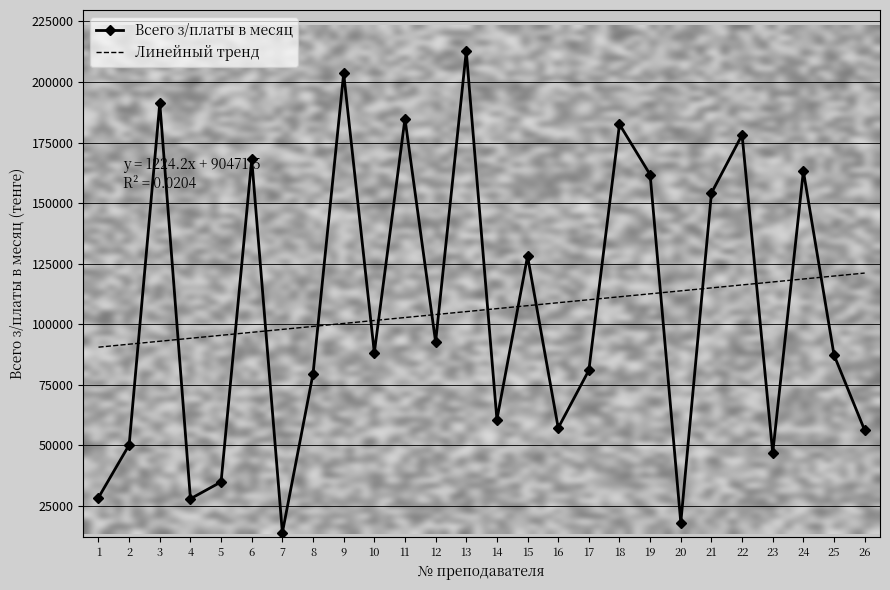

What is the difference between the highest and lowest values at 23?

70649.7